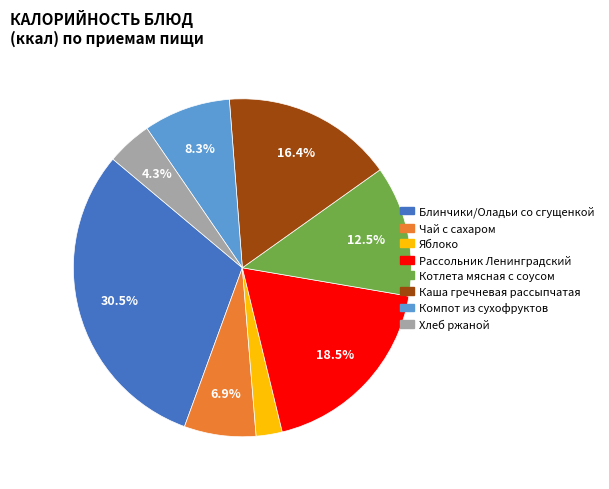

Which category has the biggest portion of the pie?

Блинчики/Оладьи со сгущенкой